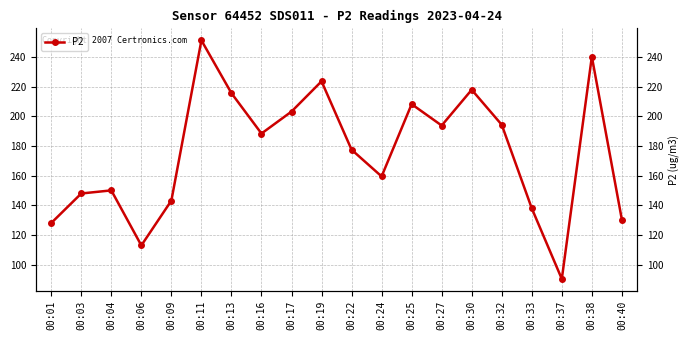

Rank the categories by value from lowest to highest.

00:37, 00:06, 00:01, 00:40, 00:33, 00:09, 00:03, 00:04, 00:24, 00:22, 00:16, 00:27, 00:32, 00:17, 00:25, 00:13, 00:30, 00:19, 00:38, 00:11